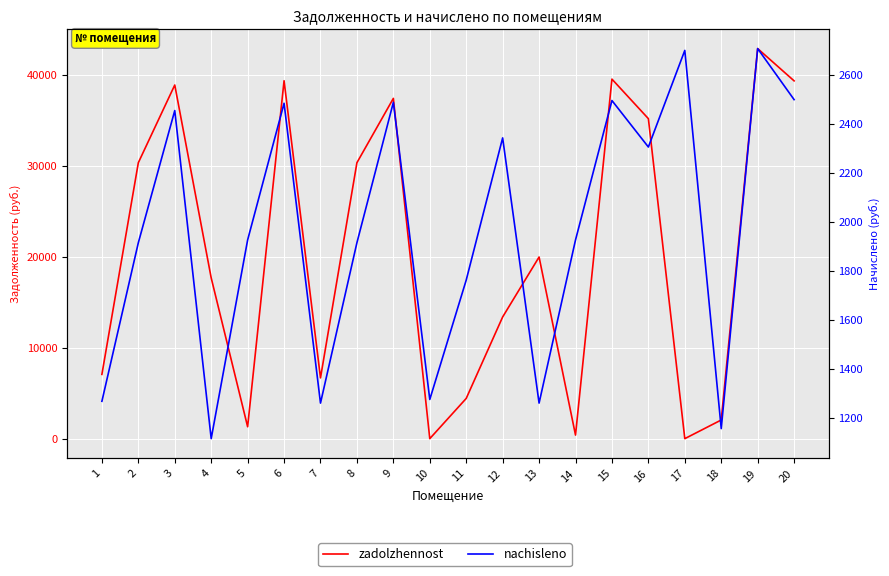

How many values in zadolzhennost are above zero?

18